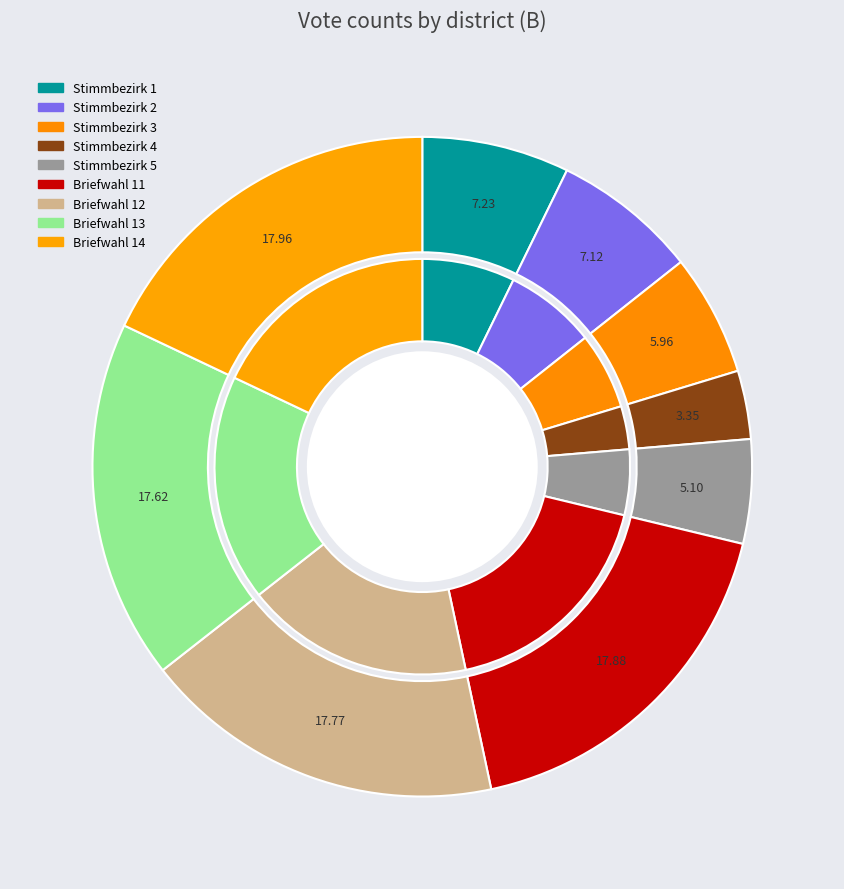

True or false: Briefwahl 14 accounts for 18% of the total.

True